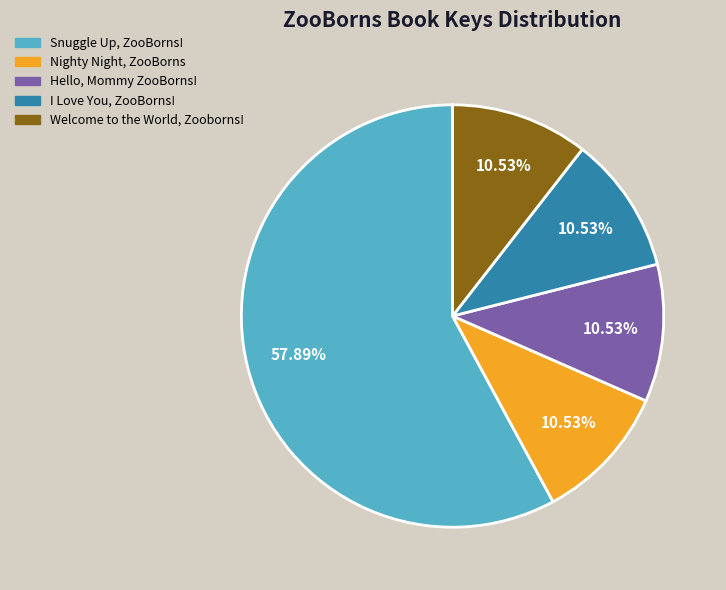

Do I Love You, ZooBorns! and Snuggle Up, ZooBorns! together represent more than half of the pie?

Yes